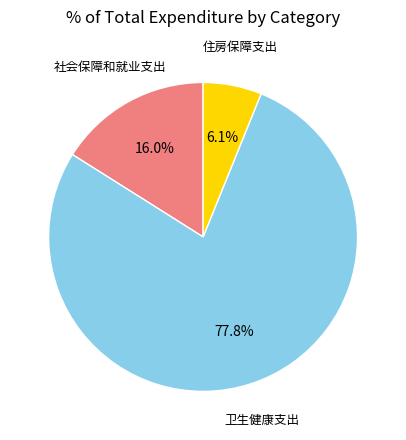

Count the number of slices in the pie.

3